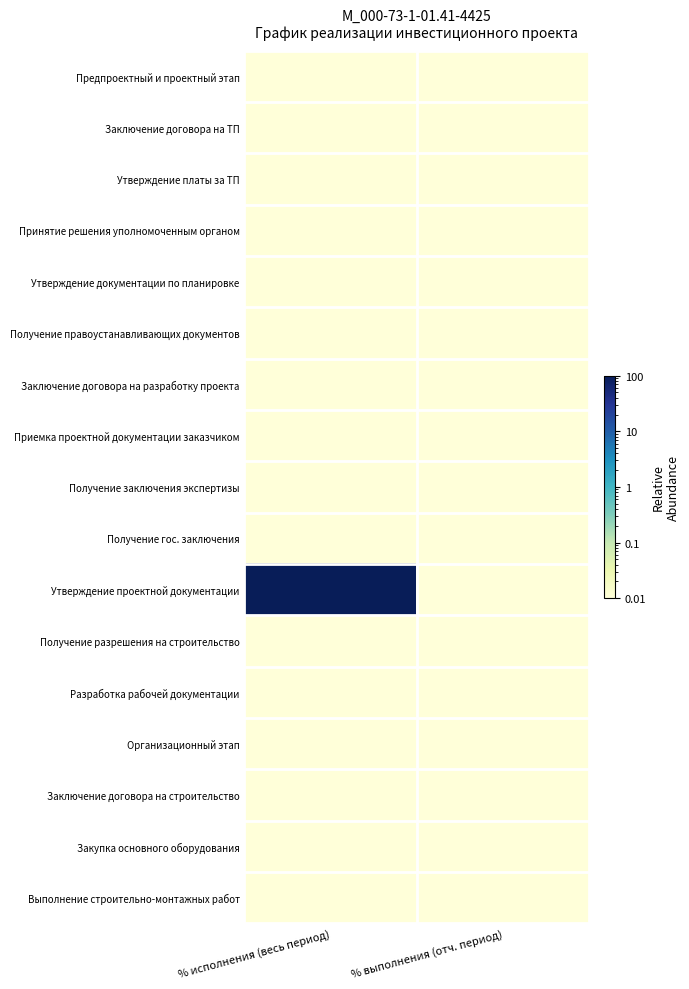

Reading right to left, what are all the values shown in this chart?

Предпроектный и проектный этап: % выполнения (отч. период)=0.0	% исполнения (весь период)=0.0
Заключение договора на ТП: % выполнения (отч. период)=0.0	% исполнения (весь период)=0.0
Утверждение платы за ТП: % выполнения (отч. период)=0.0	% исполнения (весь период)=0.0
Принятие решения уполномоченным органом: % выполнения (отч. период)=0.0	% исполнения (весь период)=0.0
Утверждение документации по планировке: % выполнения (отч. период)=0.0	% исполнения (весь период)=0.0
Получение правоустанавливающих документов: % выполнения (отч. период)=0.0	% исполнения (весь период)=0.0
Заключение договора на разработку проекта: % выполнения (отч. период)=0.0	% исполнения (весь период)=0.0
Приемка проектной документации заказчиком: % выполнения (отч. период)=0.0	% исполнения (весь период)=0.0
Получение заключения экспертизы: % выполнения (отч. период)=0.0	% исполнения (весь период)=0.0
Получение гос. заключения: % выполнения (отч. период)=0.0	% исполнения (весь период)=0.0
Утверждение проектной документации: % выполнения (отч. период)=0.0	% исполнения (весь период)=100.0
Получение разрешения на строительство: % выполнения (отч. период)=0.0	% исполнения (весь период)=0.0
Разработка рабочей документации: % выполнения (отч. период)=0.0	% исполнения (весь период)=0.0
Организационный этап: % выполнения (отч. период)=0.0	% исполнения (весь период)=0.0
Заключение договора на строительство: % выполнения (отч. период)=0.0	% исполнения (весь период)=0.0
Закупка основного оборудования: % выполнения (отч. период)=0.0	% исполнения (весь период)=0.0
Выполнение строительно-монтажных работ: % выполнения (отч. период)=0.0	% исполнения (весь период)=0.0